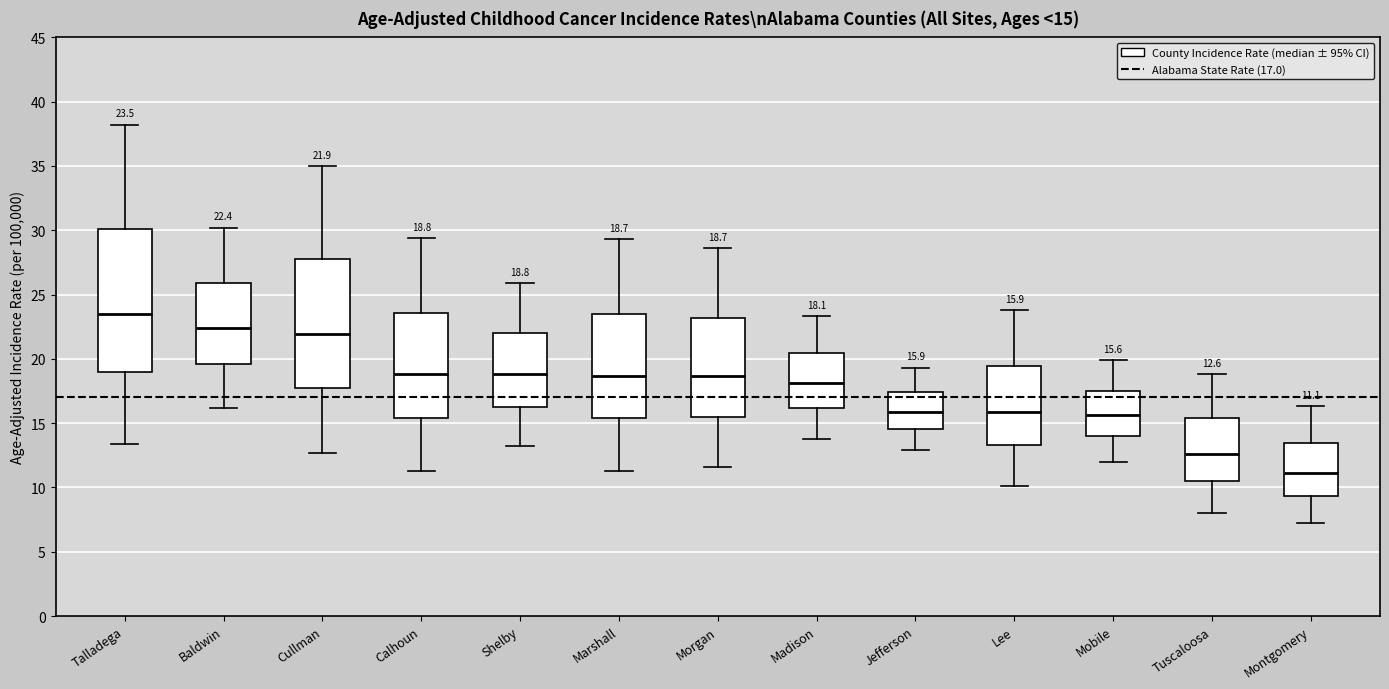

Comparing the boxes themselves (not the whiskers), which one is the tallest?

Talladega